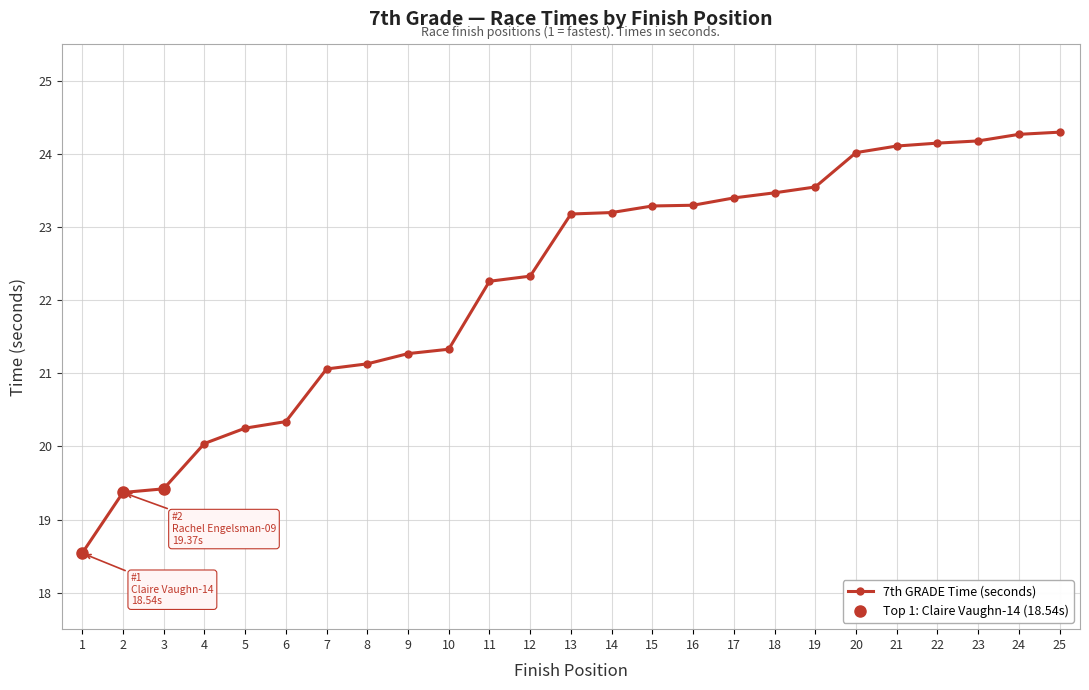

The chart shows a value of 23.6 at 19. True or false?

True